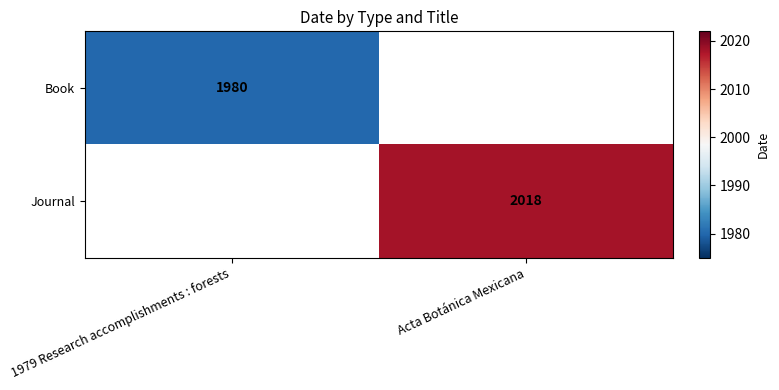

True or false: Book has a value of 2869 at 1979 Research accomplishments : forests.

False